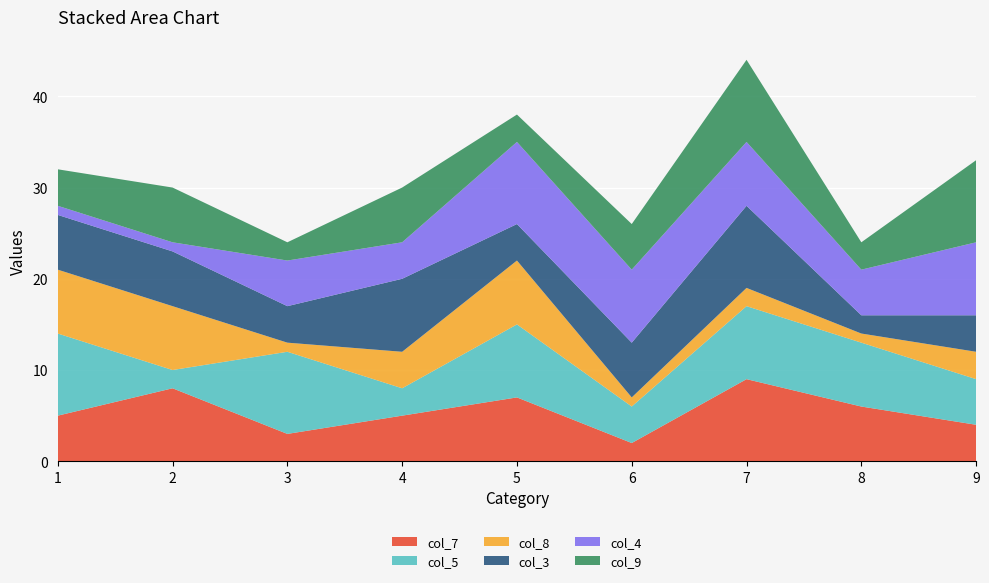

Reading left to right, extract all data points from this chart.

col_7: 5	8	3	5	7	2	9	6	4
col_5: 9	2	9	3	8	4	8	7	5
col_8: 7	7	1	4	7	1	2	1	3
col_3: 6	6	4	8	4	6	9	2	4
col_4: 1	1	5	4	9	8	7	5	8
col_9: 4	6	2	6	3	5	9	3	9